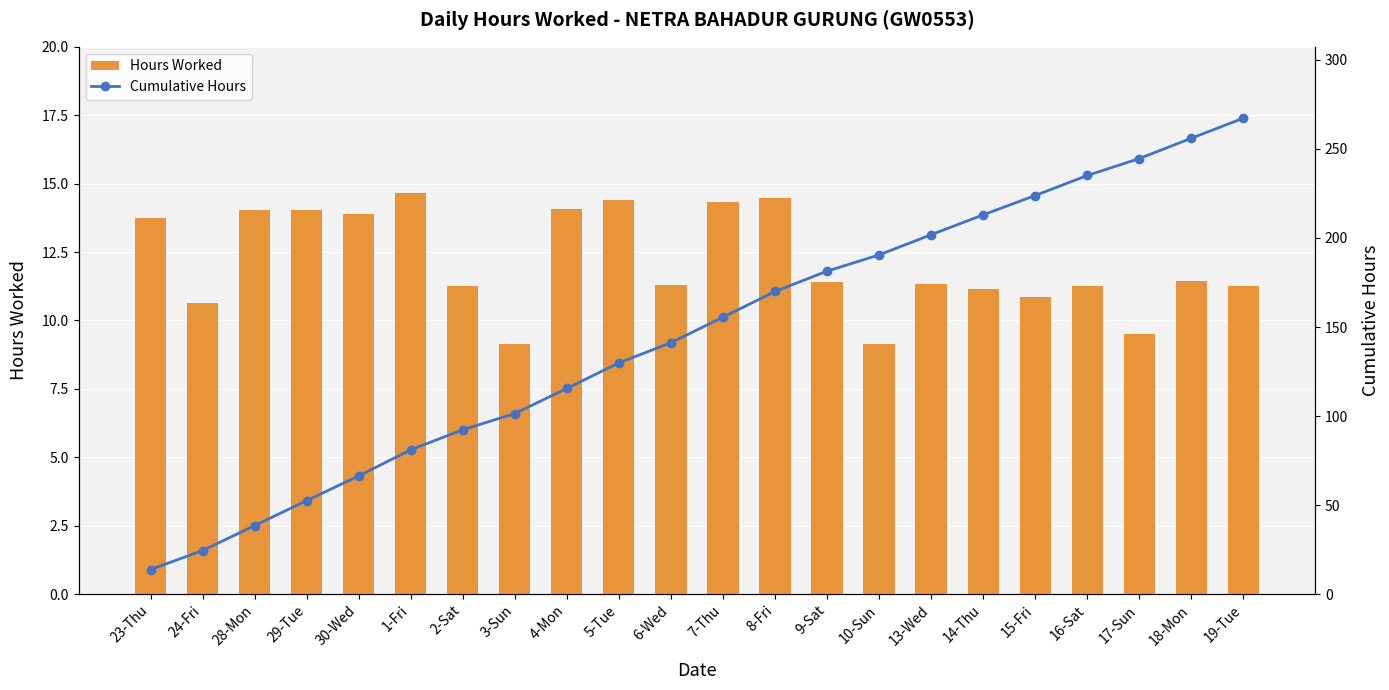

Reading right to left, extract all data points from this chart.

Hours Worked: 11.3	11.4	9.5	11.2	10.9	11.2	11.3	9.1	11.4	14.5	14.3	11.3	14.4	14.1	9.1	11.3	14.7	13.9	14.0	14.1	10.6	13.8
Cumulative Hours: 267.3	256.0	244.6	235.1	223.9	213.0	201.8	190.5	181.4	170.0	155.5	141.2	129.9	115.5	101.4	92.3	81.0	66.4	52.5	38.5	24.4	13.8